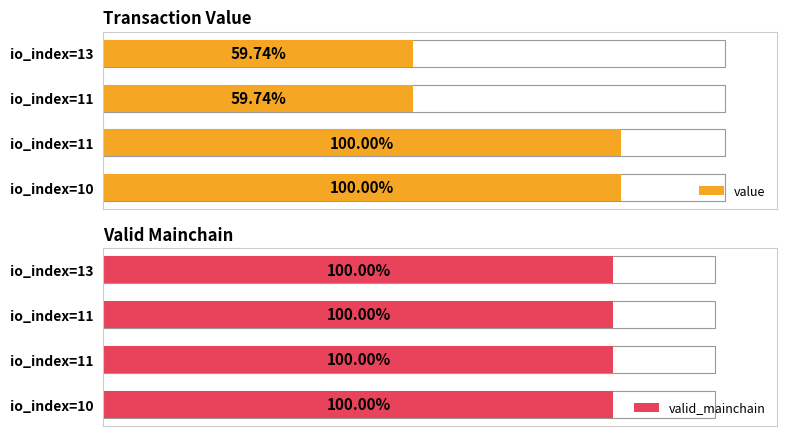

How many groups of bars are there?

4